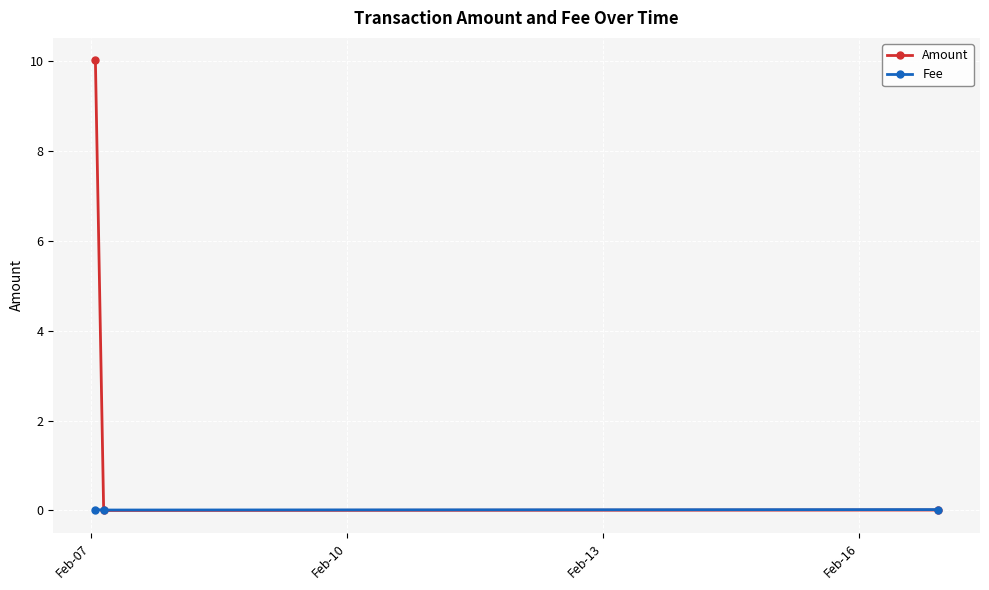

List the series in order of their overall mean, highest first.

Amount, Fee